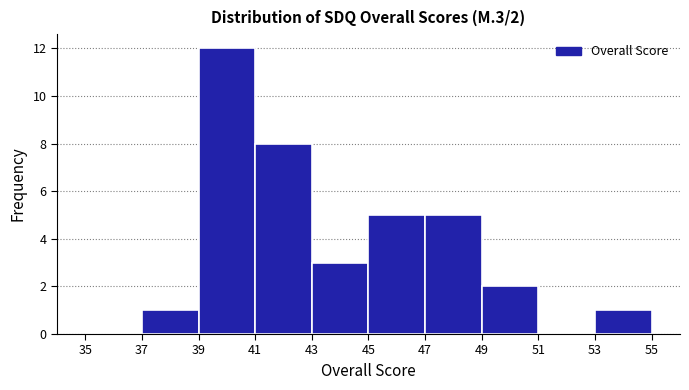

Over which range of the x-axis is the bar tallest?

39 to 41